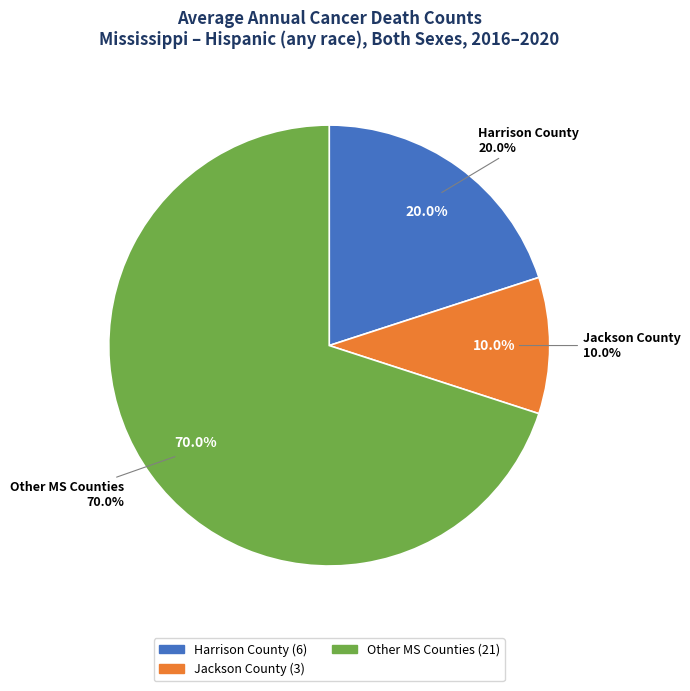

Is it true that United States is 90% of the pie?

False